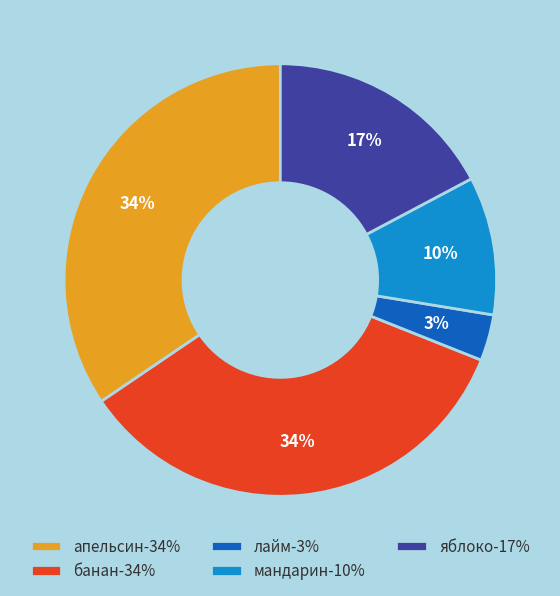

How many segments does this pie chart have?

5